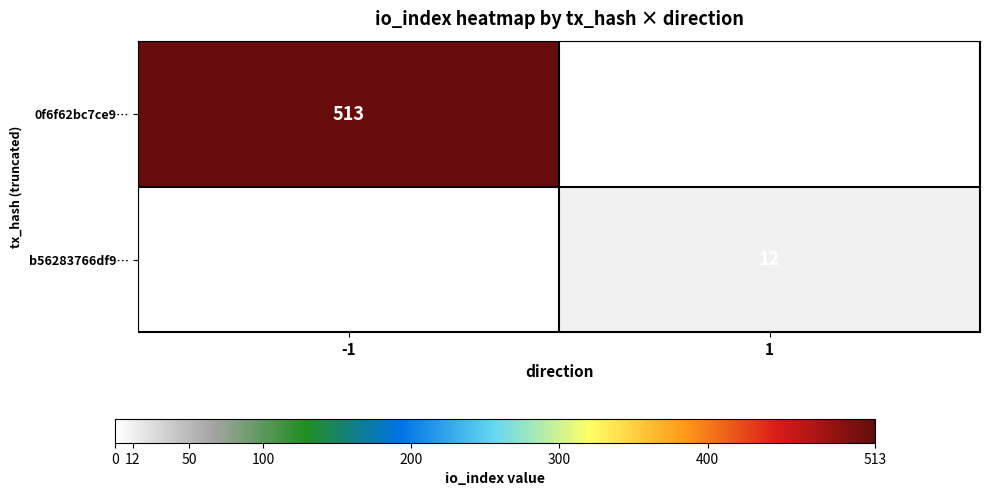

The 0f6f62bc7ce9… series shows 343 at -1. True or false?

False